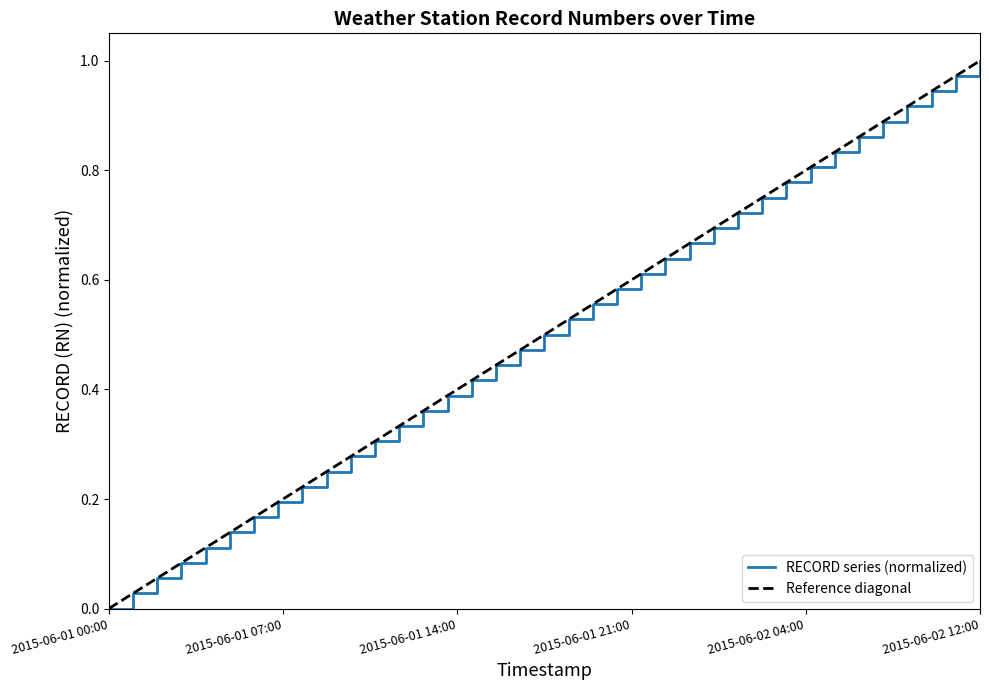

Is it true that the value at 2015-06-01 09:00 is 0.1?

False